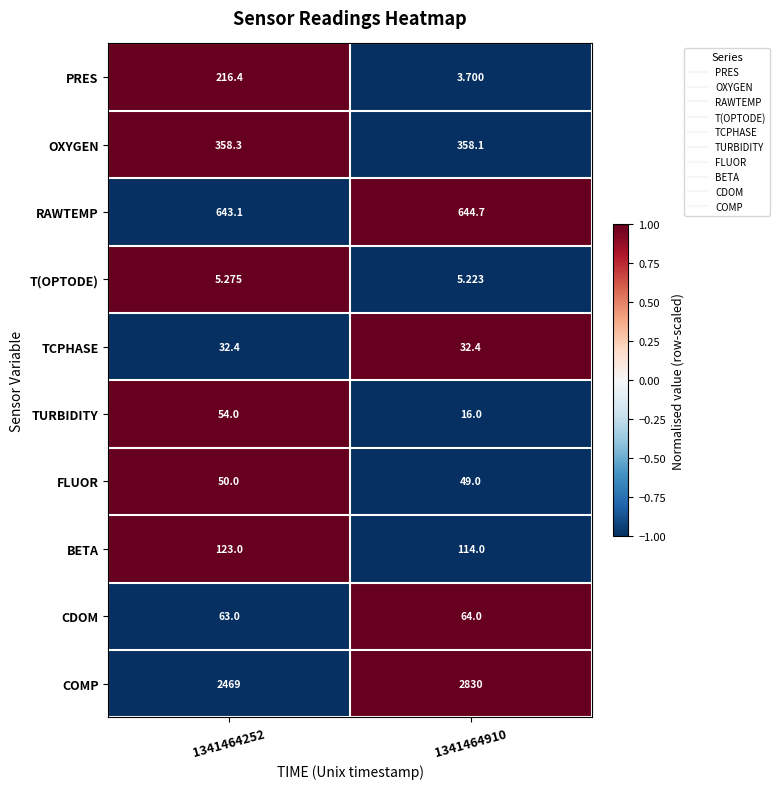

Between 1341464252 and 1341464910, which series saw the biggest shift?

COMP